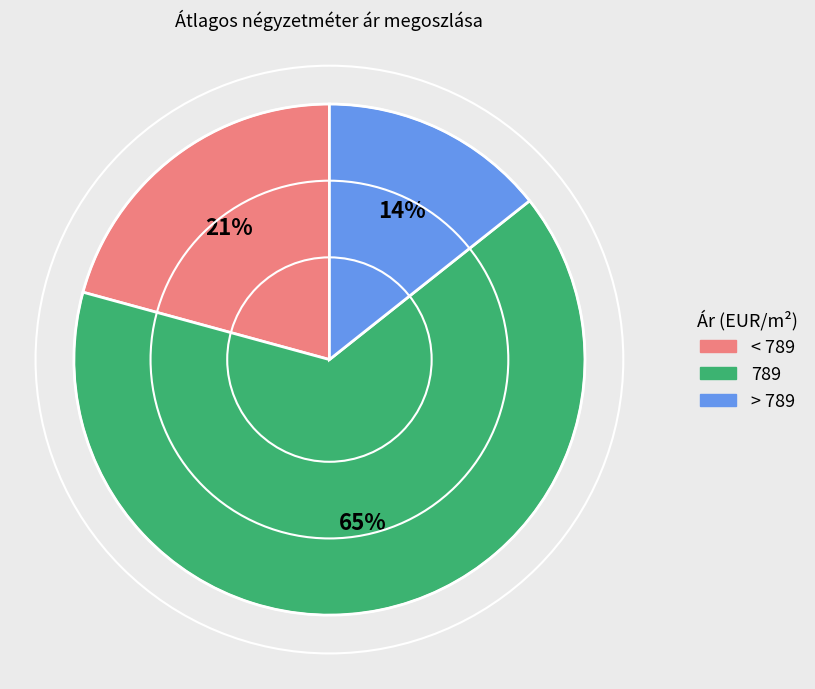

To the nearest percent, what is the average slice percentage?

33%